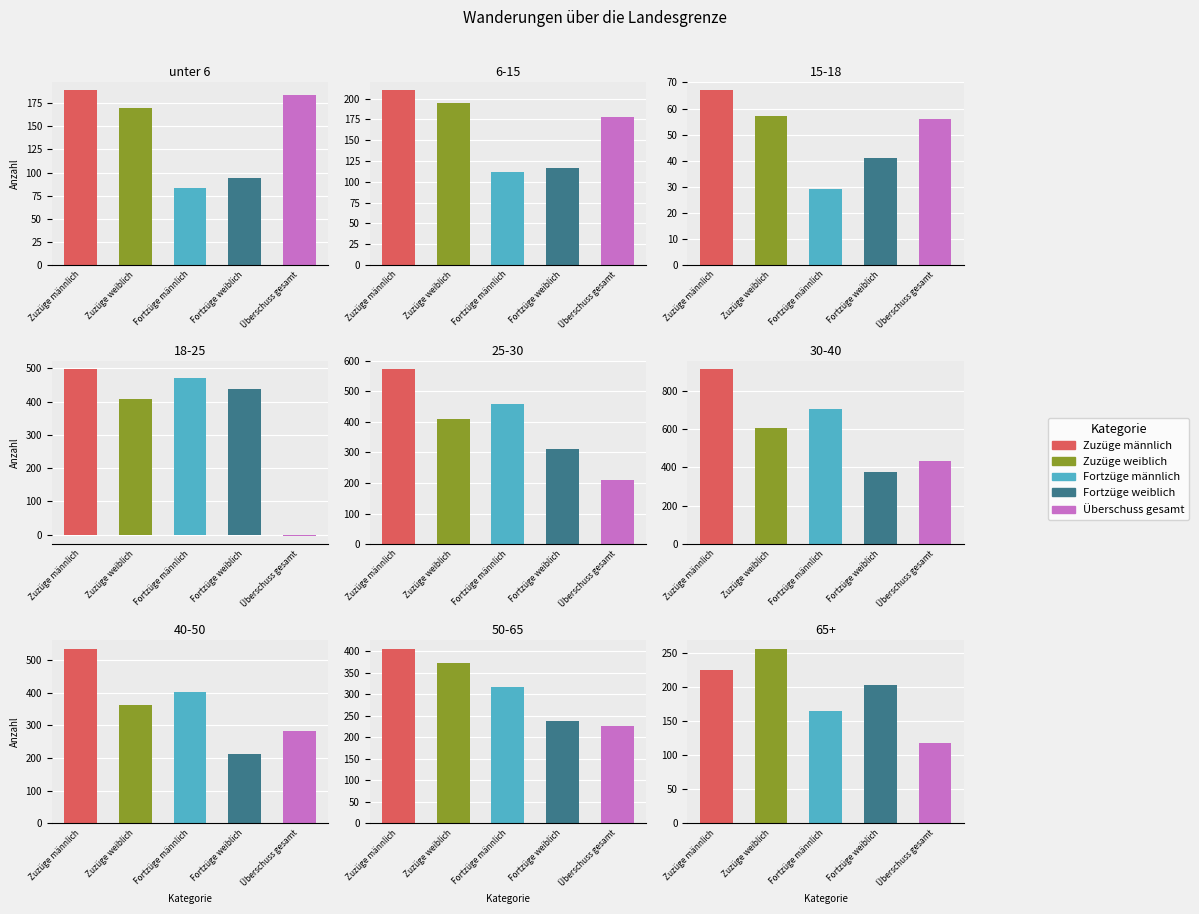

What is the sum of the Zuzüge weiblich values at 6-15 and 25-30?

604